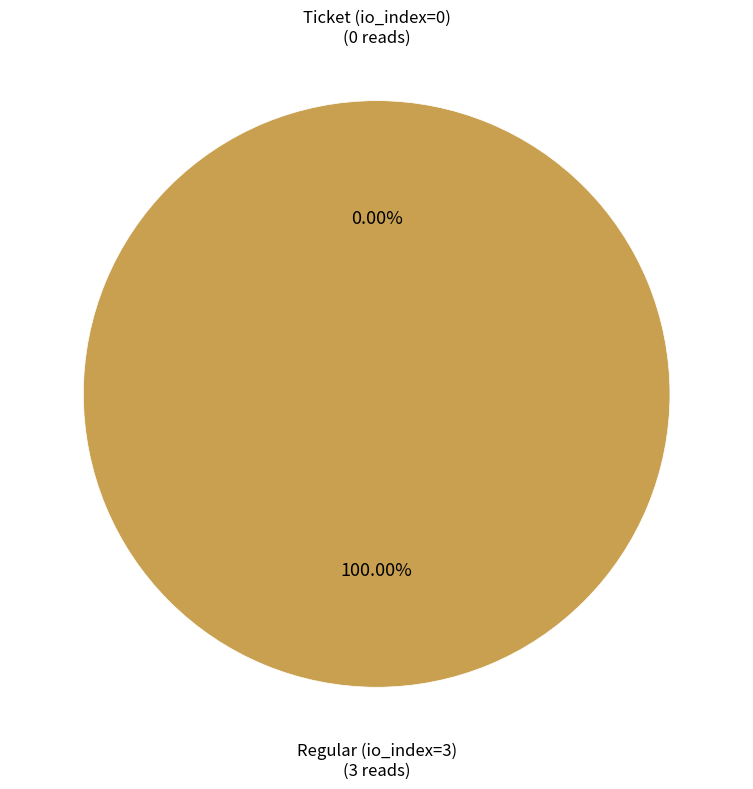

The Regular (io_index=3) slice represents 92% of the pie. True or false?

False